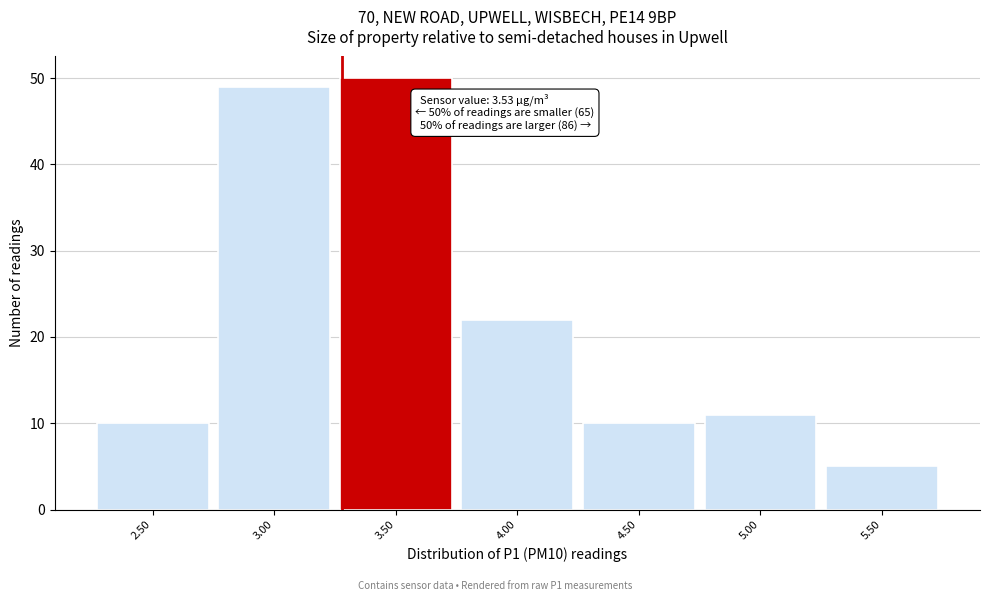

Reading left to right, what are all the values shown in this chart?

10	49	50	22	10	11	5